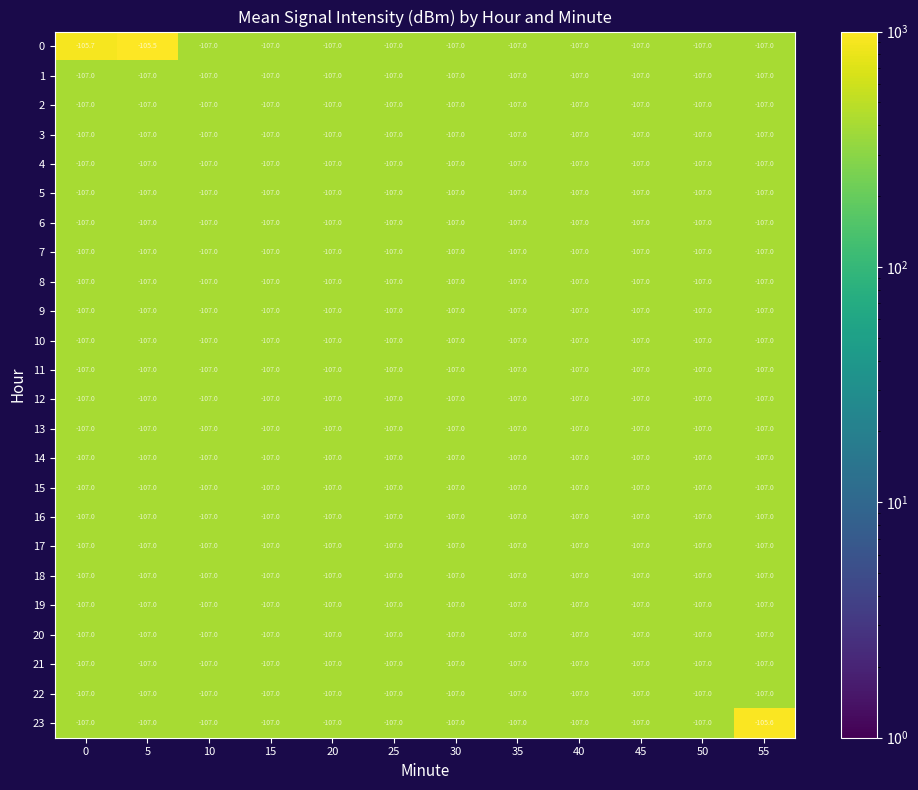

What is the smallest value displayed?

-107.0